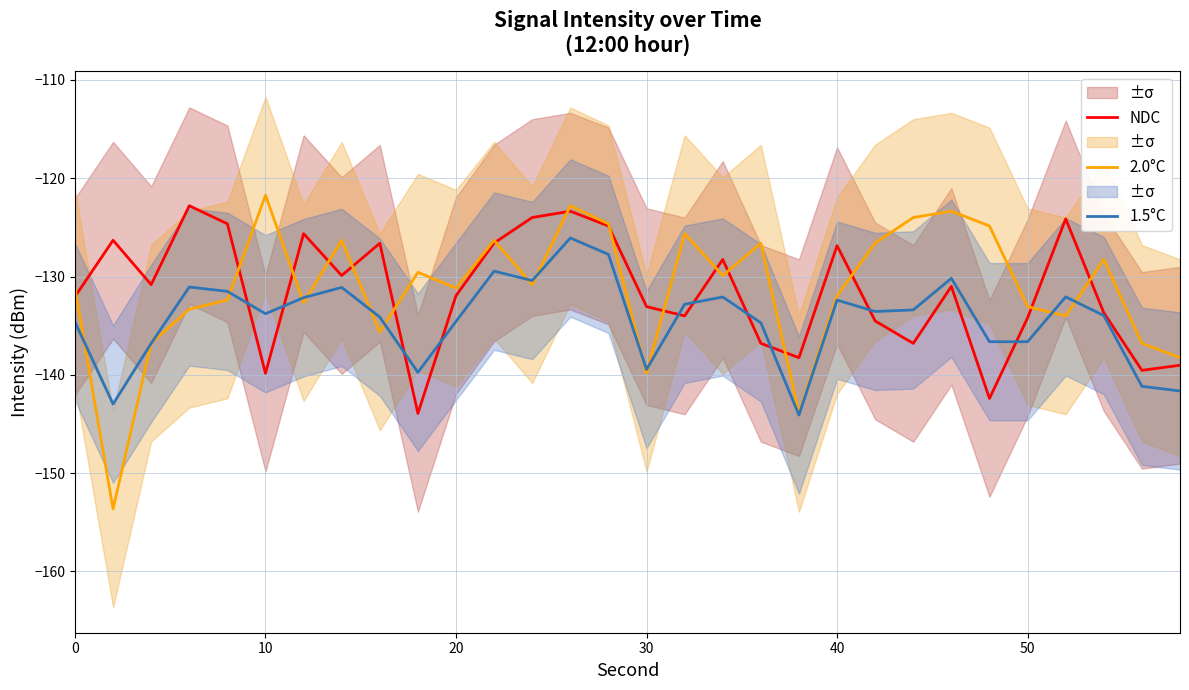

What is the approximate value of NDC at 40?

-126.9